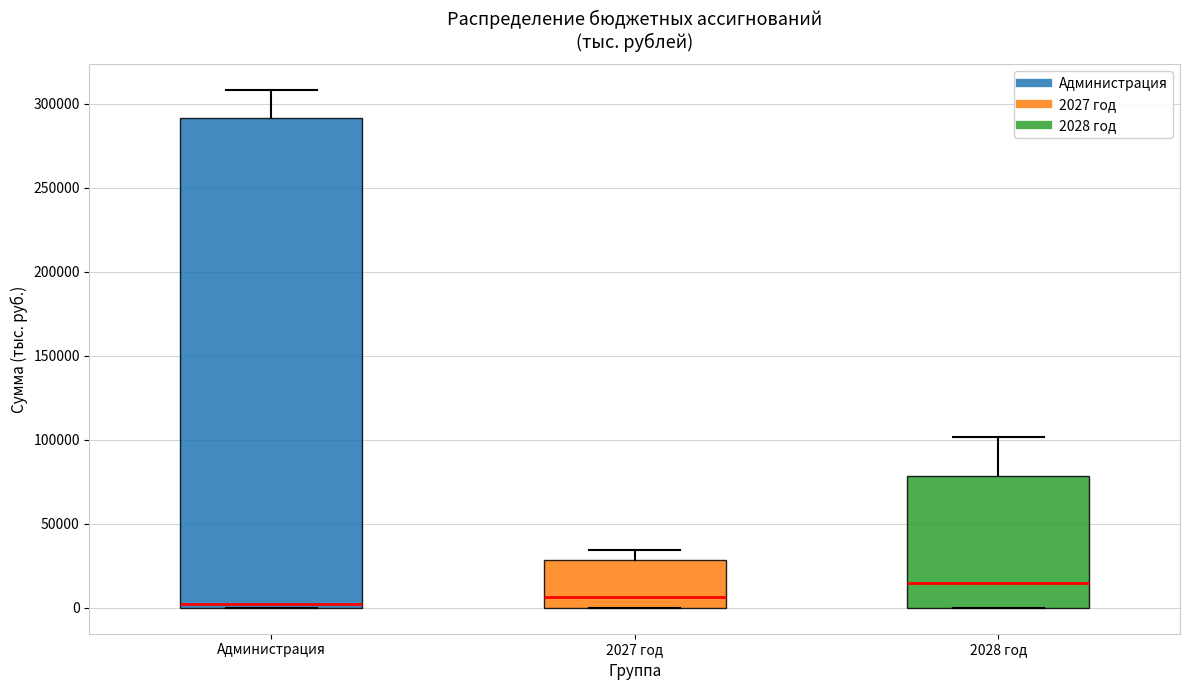

Which box is the tallest, from its lower edge to its upper edge?

Администрация